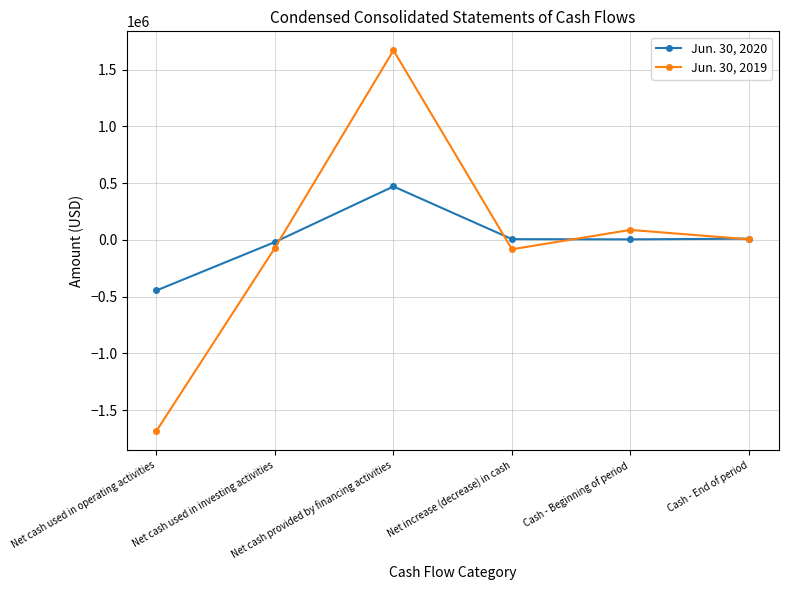

At Net cash used in investing activities, list the series in order from smallest to largest.

Jun. 30, 2019, Jun. 30, 2020